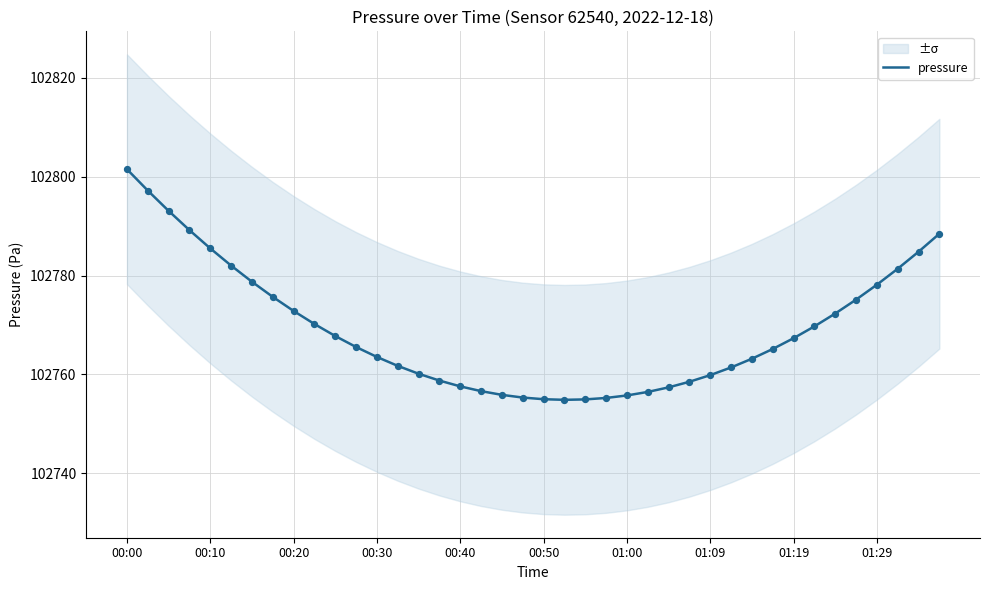

Is it true that pressure equals 162860.7 at 01:29?

False